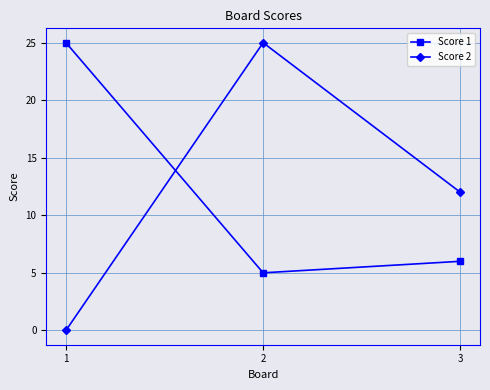

At which category is the sum across all series the highest?

2